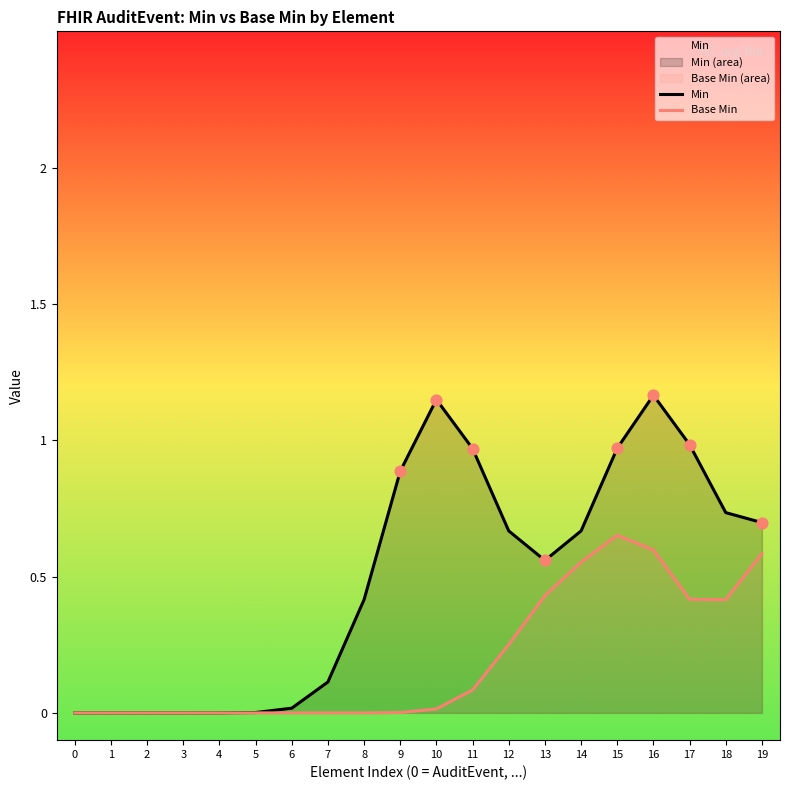

Which series reaches the minimum Y coordinate?

Min